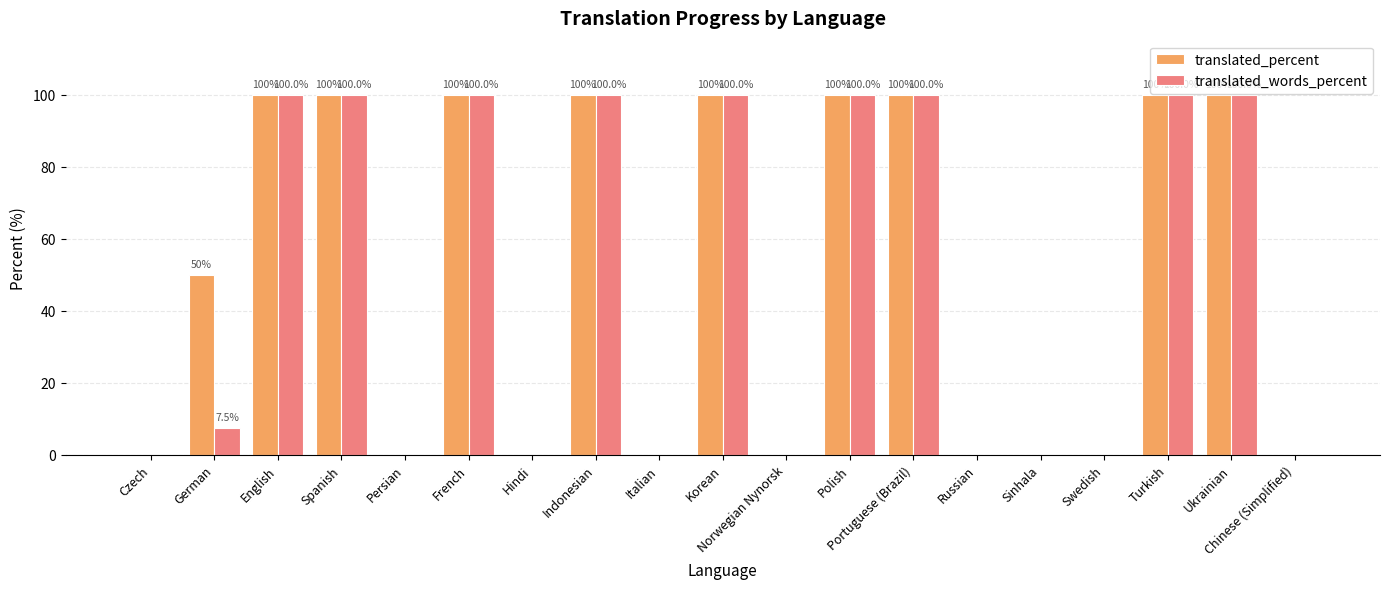

The translated_words_percent series shows 30.9 at Persian. True or false?

False